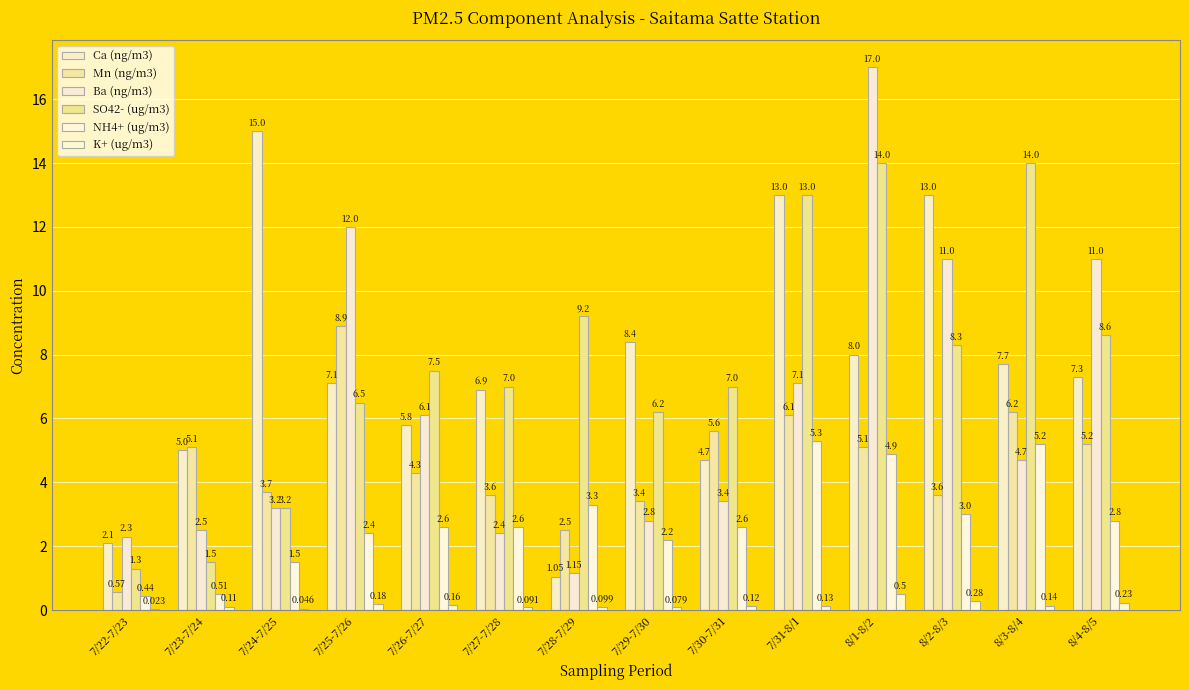

How many categories are shown in the chart?

14